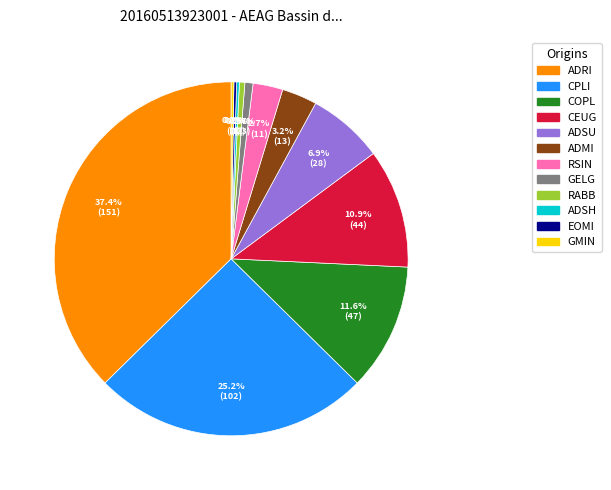

True or false: COPL accounts for 1% of the total.

False